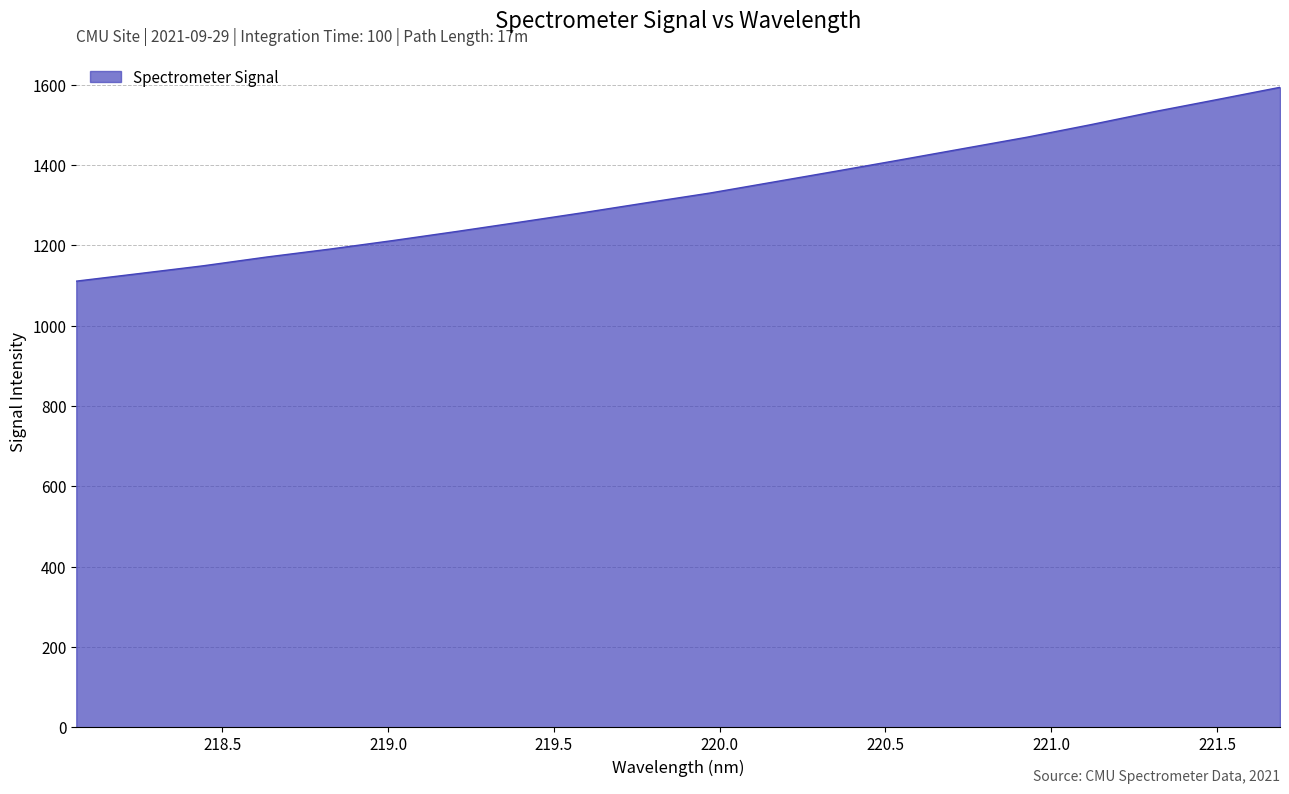

What is the greatest value displayed?

1593.8